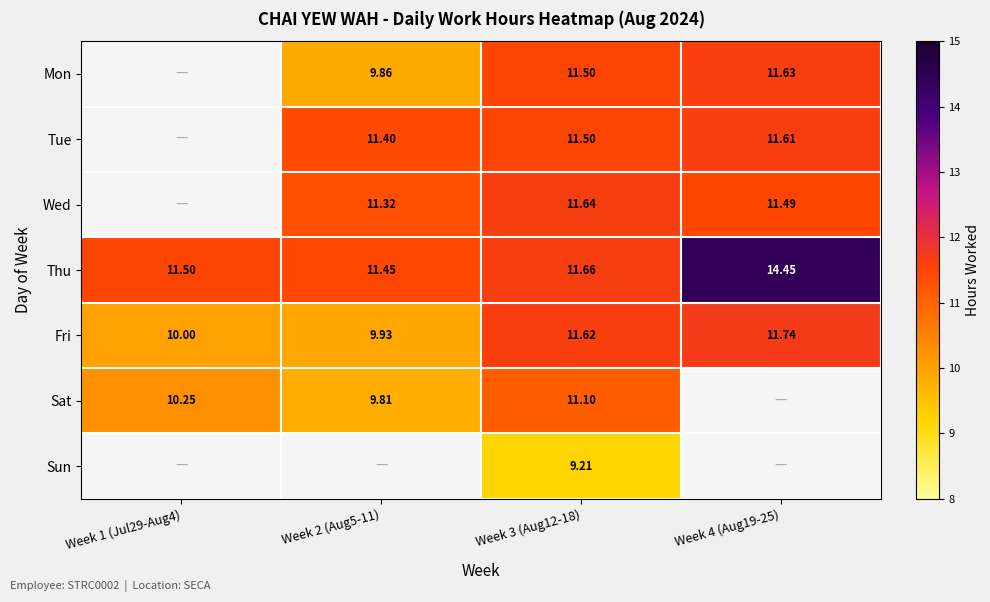

Is it true that Tue equals 11.6 at Week 4 (Aug19-25)?

True